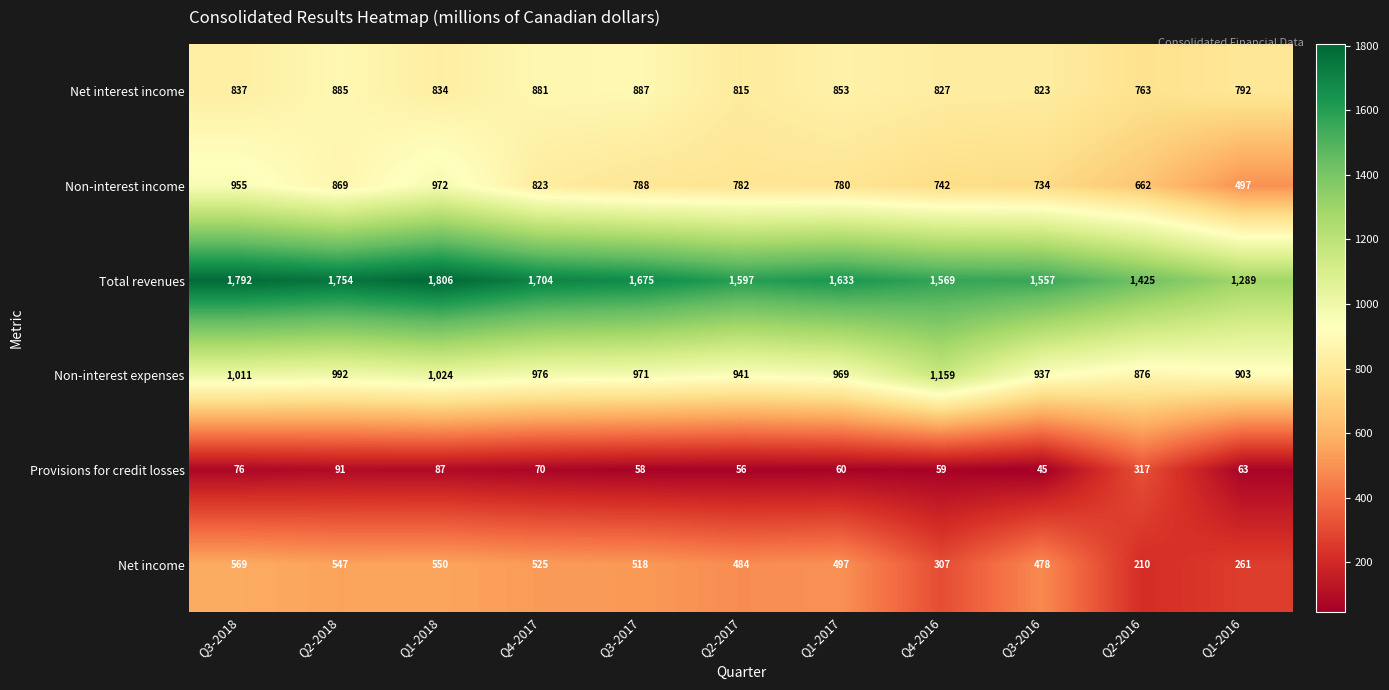

At Q3-2016, list the series in order from smallest to largest.

Provisions for credit losses, Net income, Non-interest income, Net interest income, Non-interest expenses, Total revenues